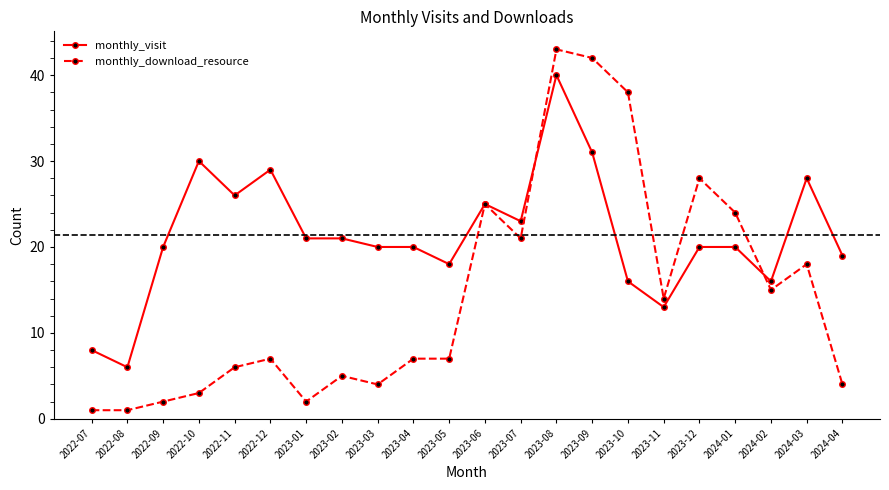

What is the value of the monthly_download_resource point at the 18th from the left?

28